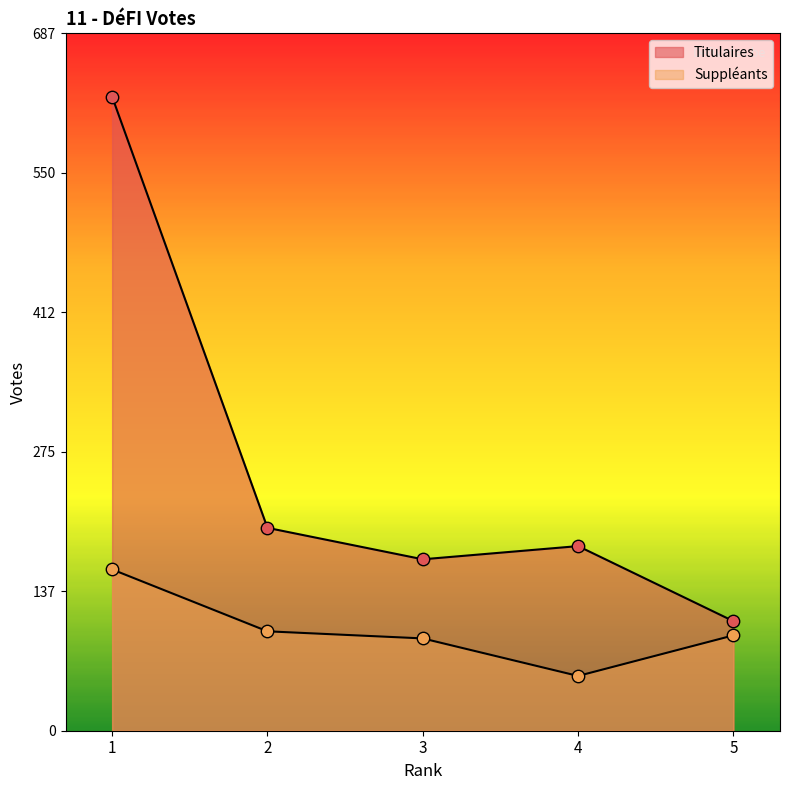

At which category is the sum across all series the highest?

1